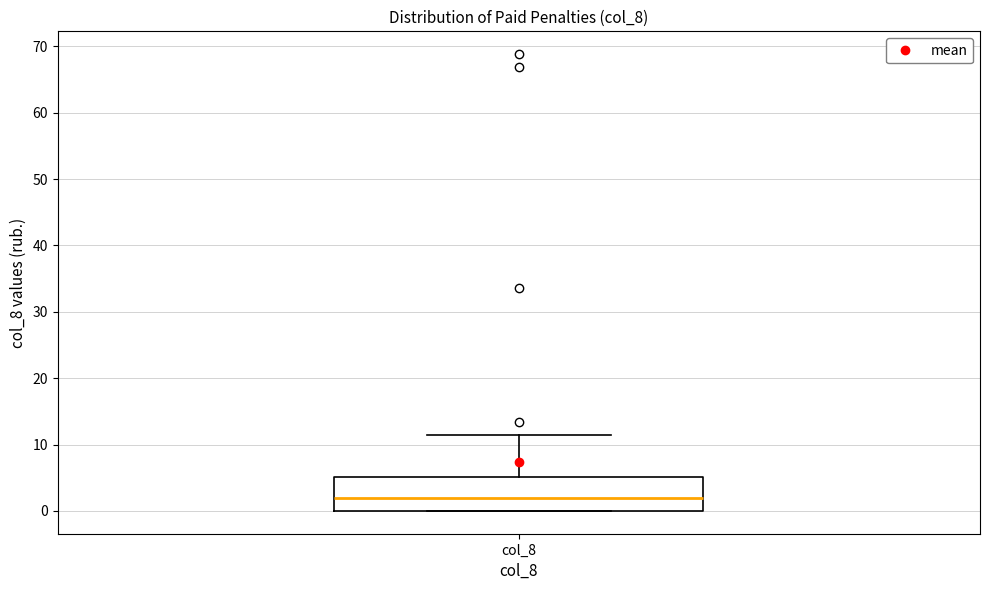

Transcribe this box plot: give where the median line is, the range the box spans, and where the two whiskers end, as read against the y-axis. The values are not printed on the chart, so give them approximately, as read against the axis.

median 2, box 0 to 5, whiskers 0 to 11